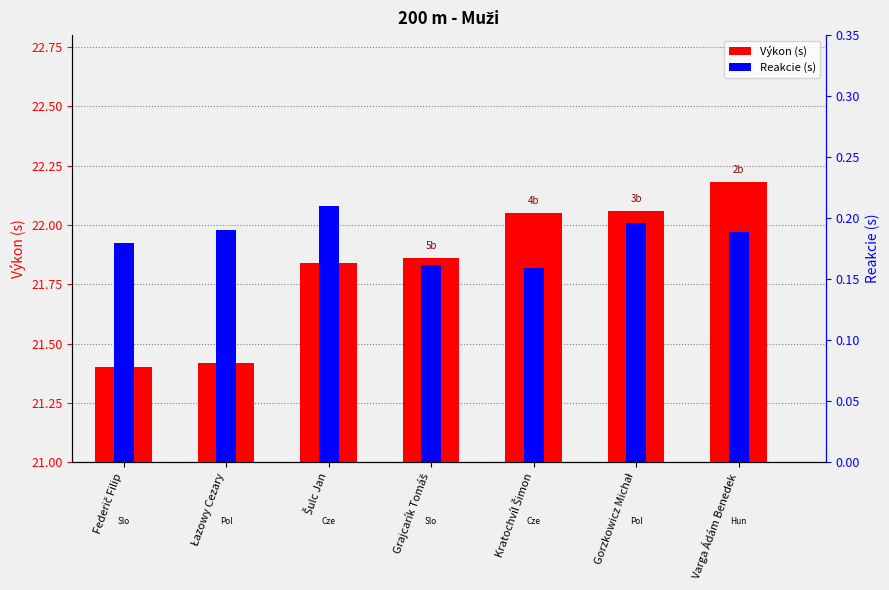

Rank the series by their maximum value, from lowest to highest.

Reakcie (s), Výkon (s)